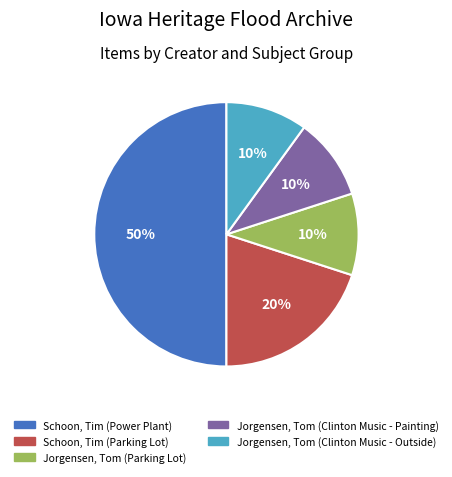

How many slices are in this pie chart?

5